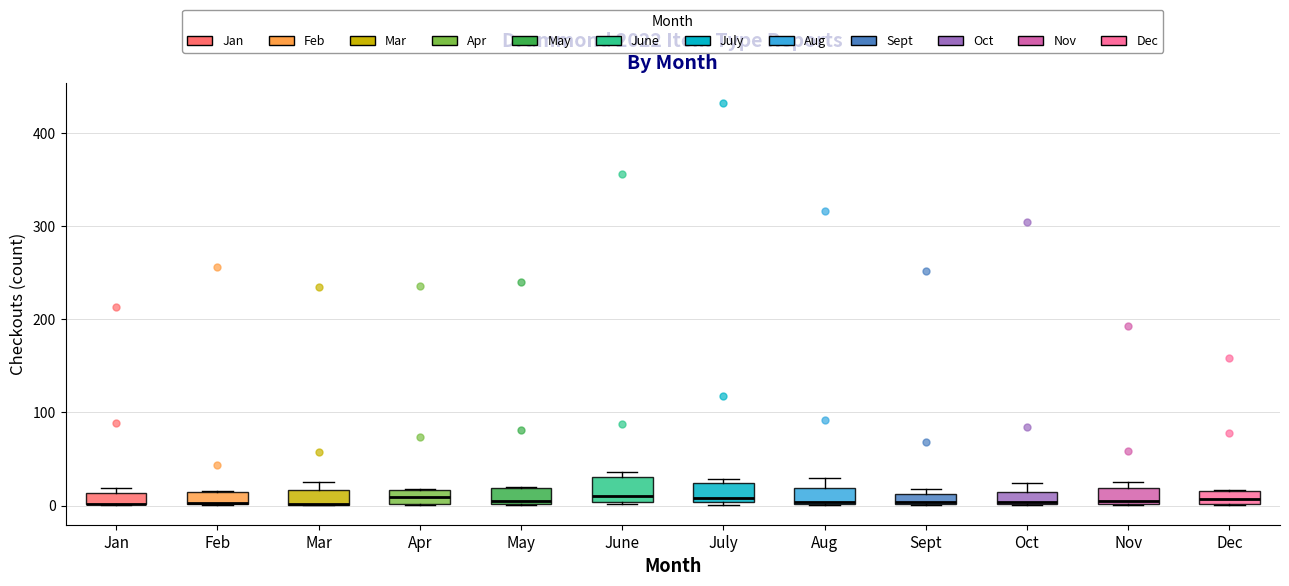

Where is the upper edge of the box for Sept on the y-axis? The values are not printed on the chart, so give them approximately, as read against the axis.

10